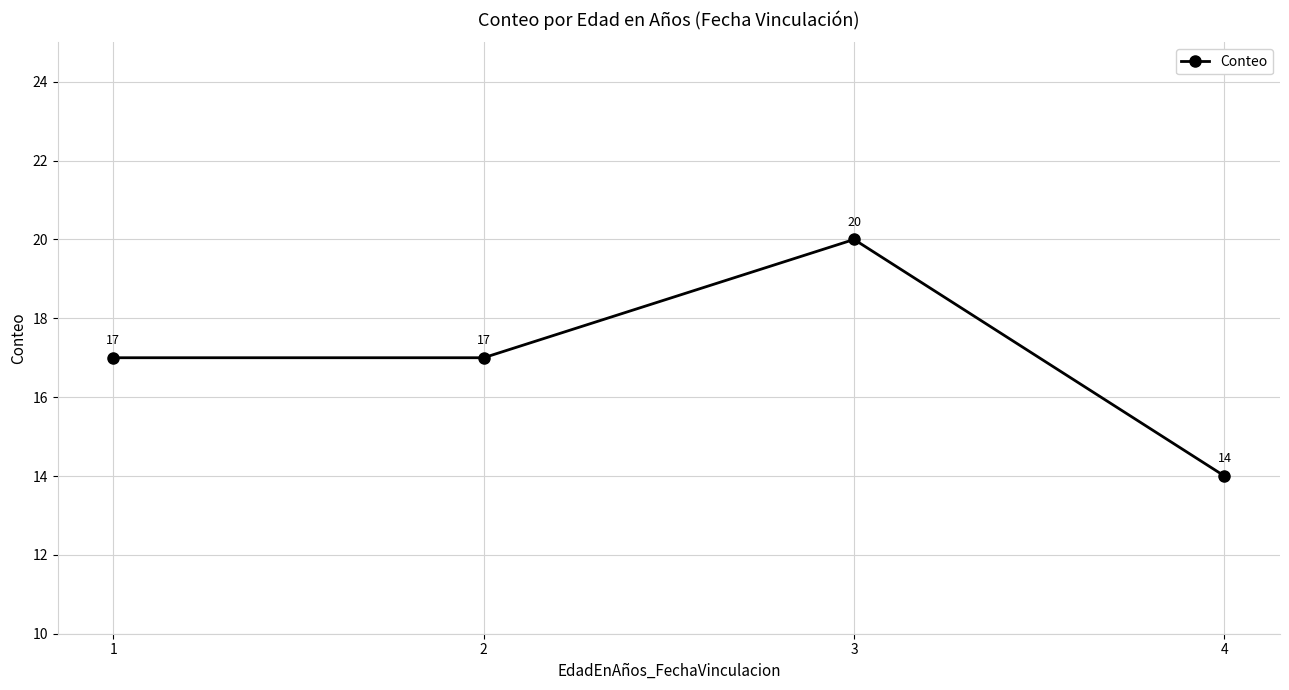

Reading left to right, what are all the values shown in this chart?

1=17	2=17	3=20	4=14